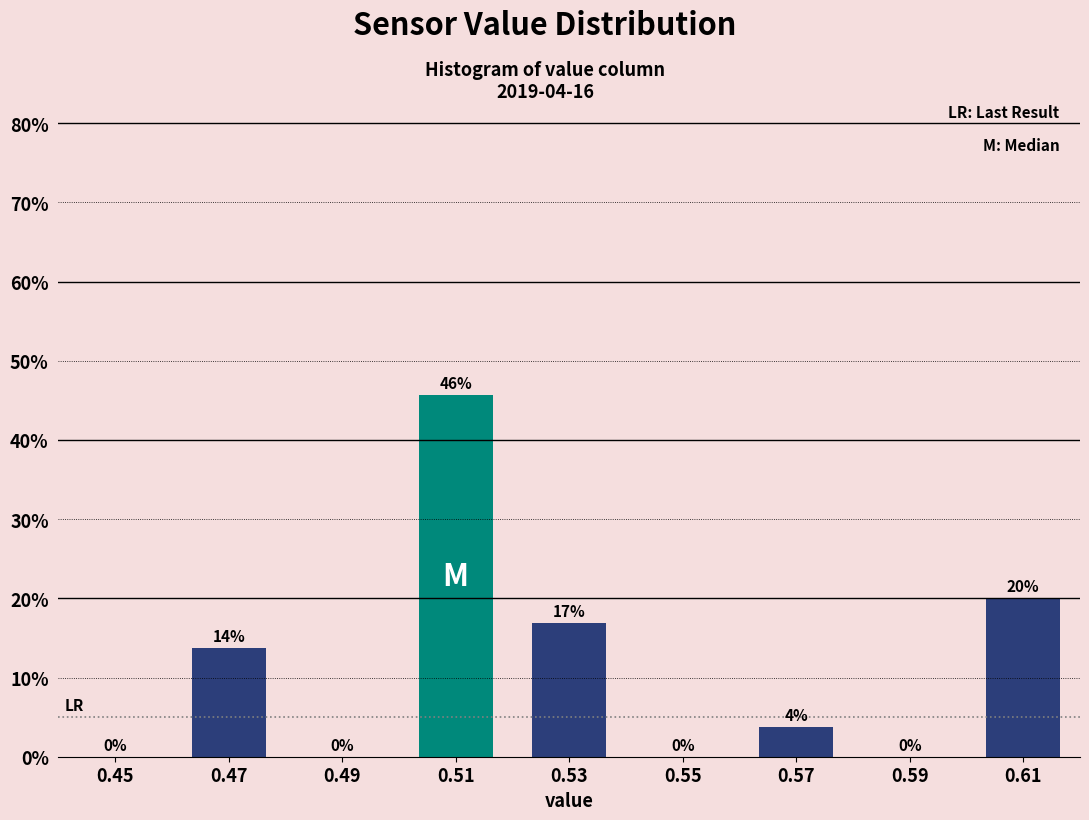

Between 0.57 and 0.45, which is larger?

0.57